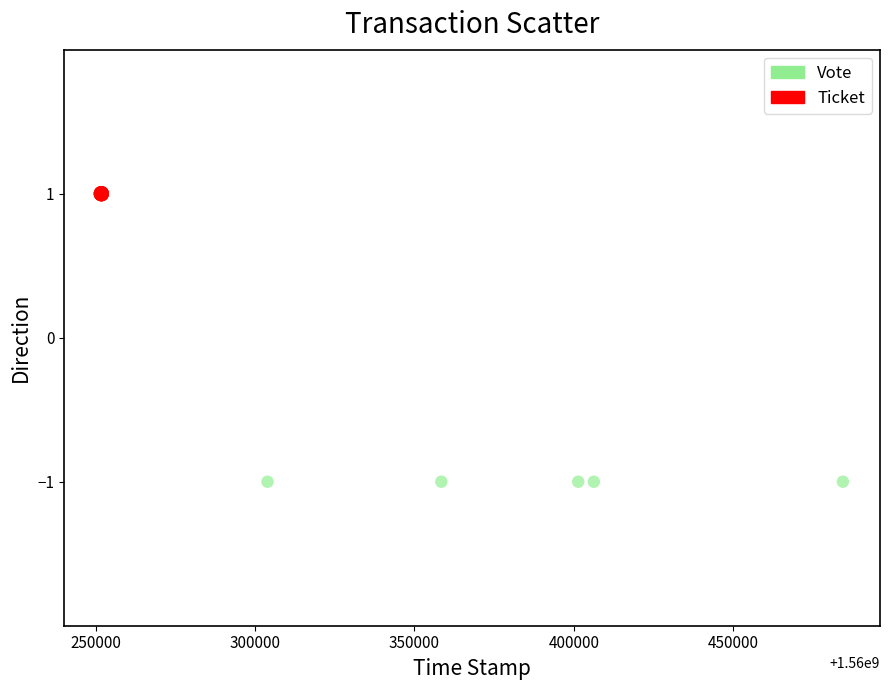

What are all the series names shown in the legend?

Vote, Ticket